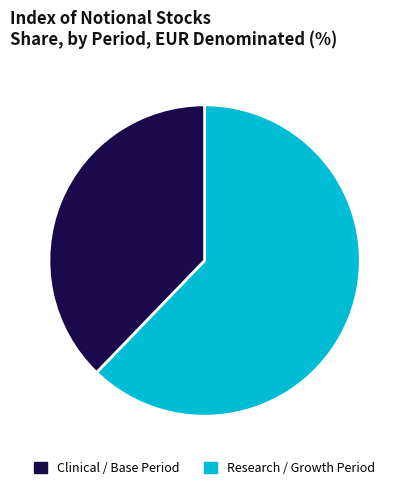

Is there any slice that represents more than half of the pie?

Yes